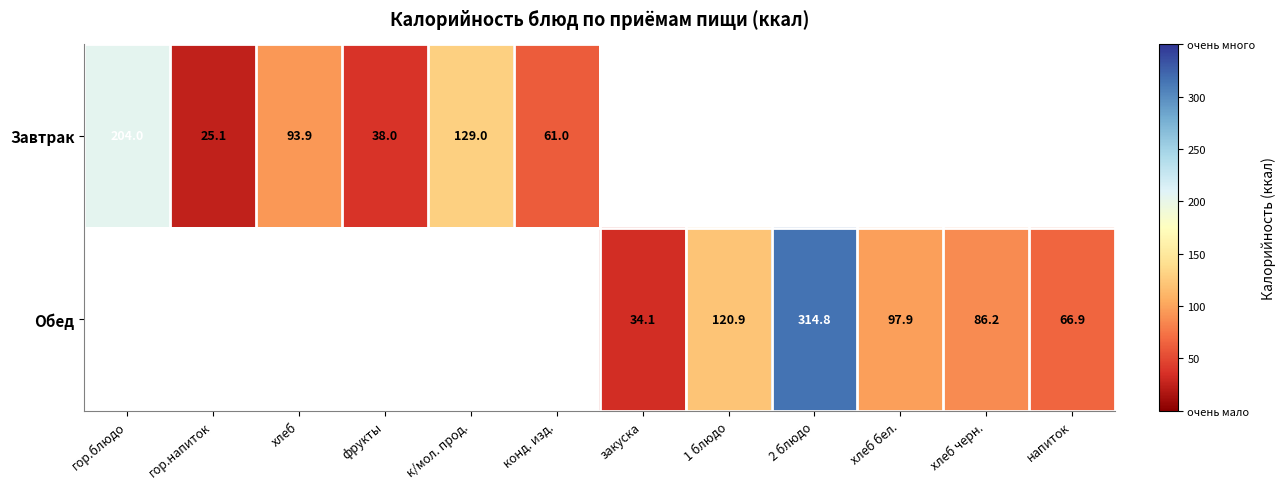

True or false: Обед has a value of 117.6 at напиток.

False